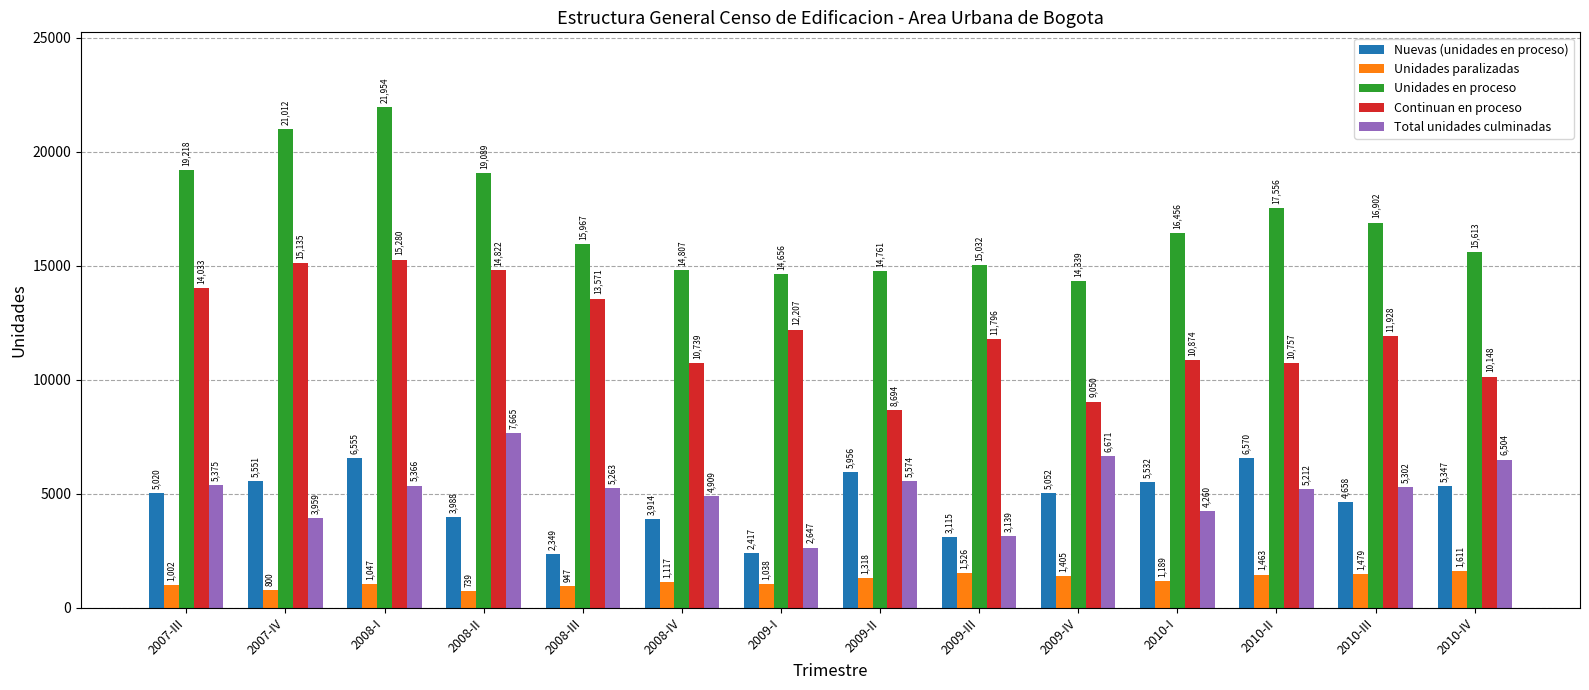

Which series changed the most between 2008-II and 2009-III?

Total unidades culminadas